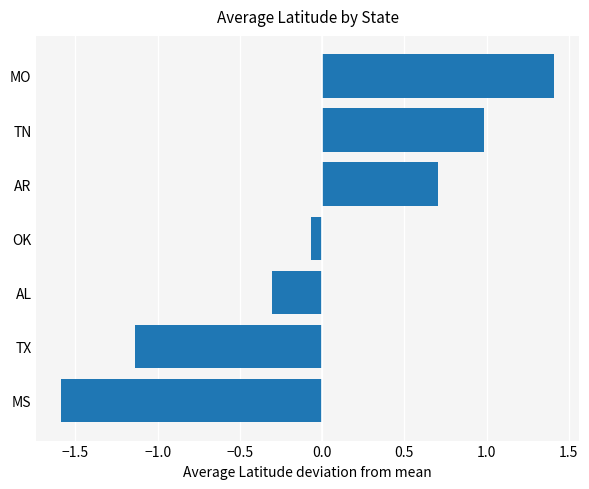

Rank the categories by value from lowest to highest.

MS, TX, AL, OK, AR, TN, MO